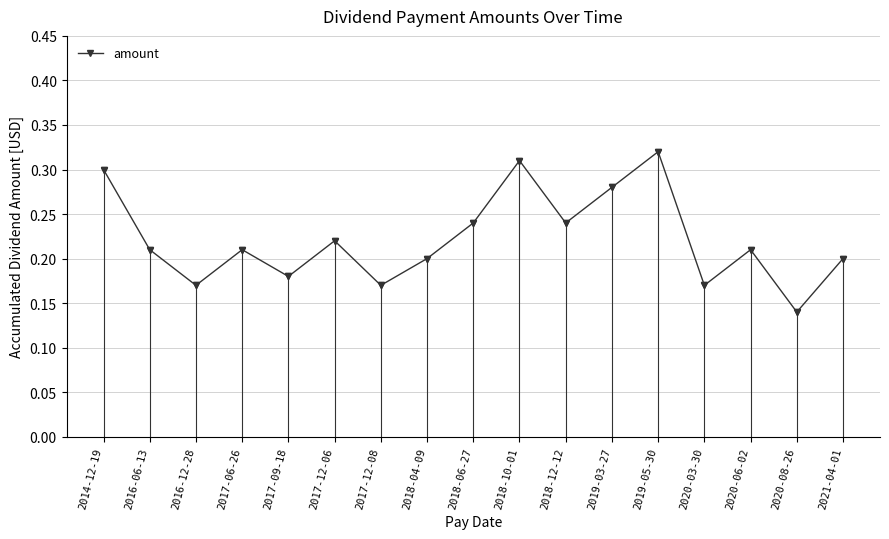

The chart shows a value of 0.2 at 2017-12-08. True or false?

True